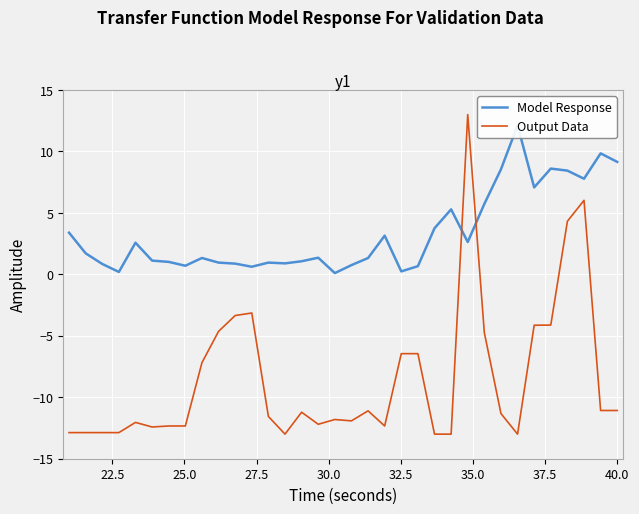

What is the highest value of the Output Data series?

13.0